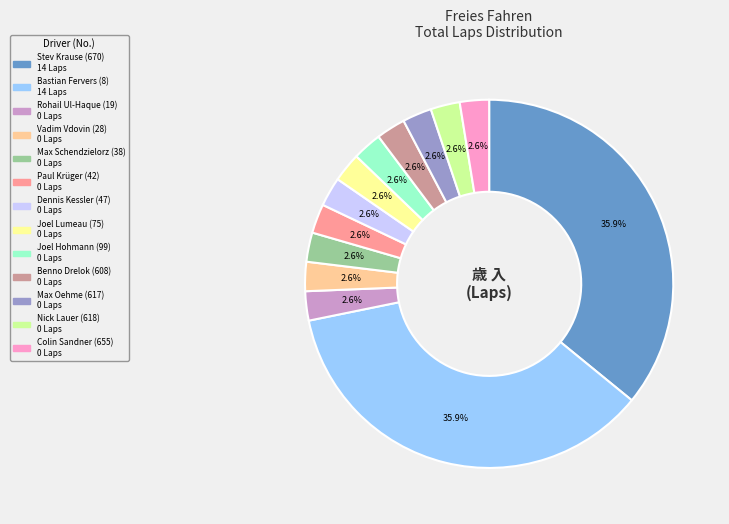

Is the sum of Nick Lauer (618) and Benno Drelok (608) greater than half?

No